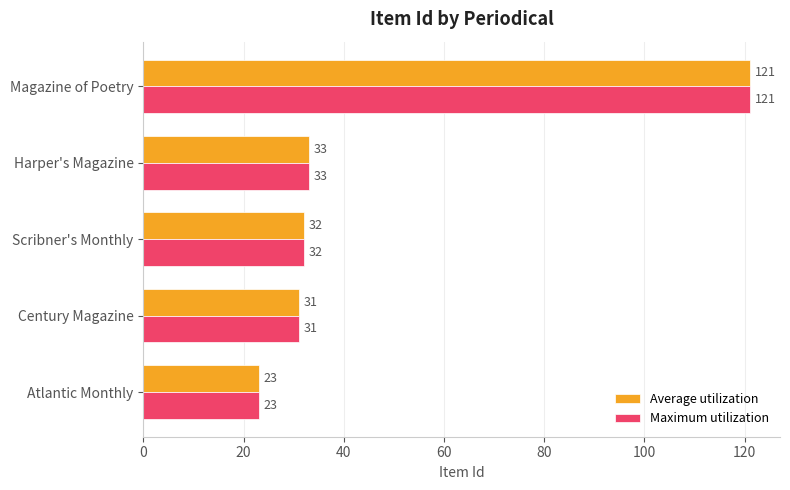

What is the greatest value displayed?

121